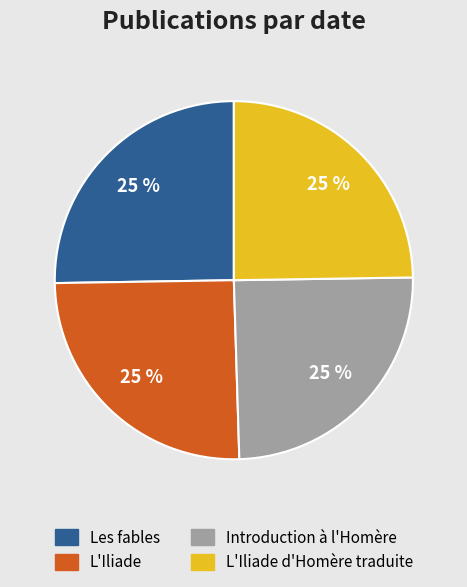

Does any single category account for the majority?

No